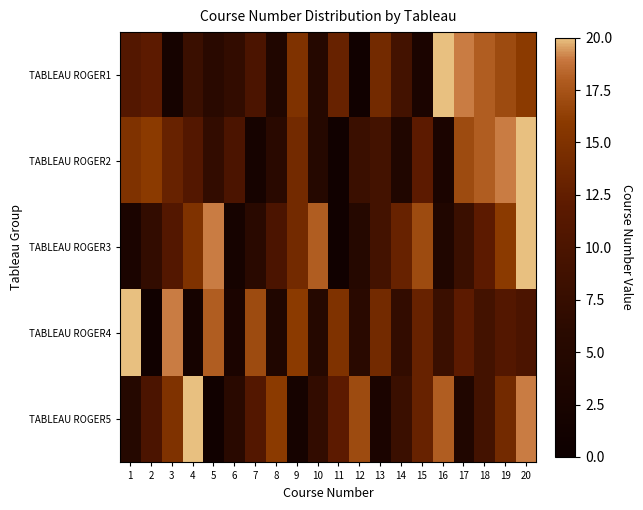

At how many categories does at least one series exceed 3?

20